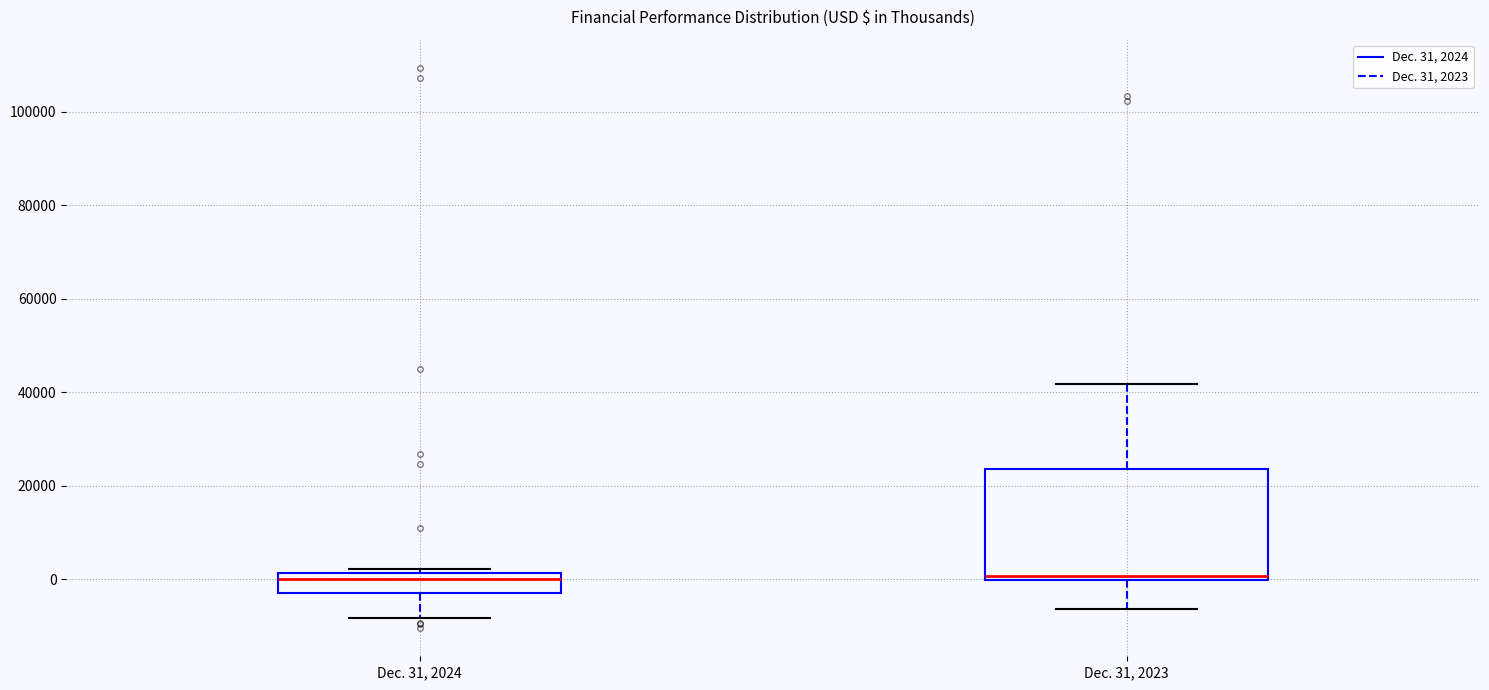

Comparing the boxes themselves (not the whiskers), which one is the tallest?

Dec. 31, 2023